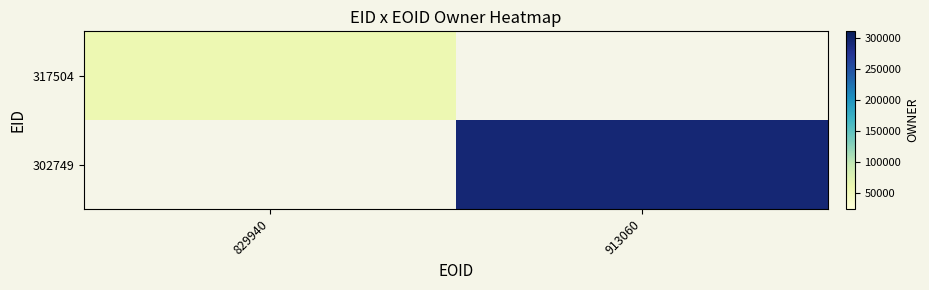

Is the value of 302749 at 913060 greater than the value of 317504 at 829940?

Yes